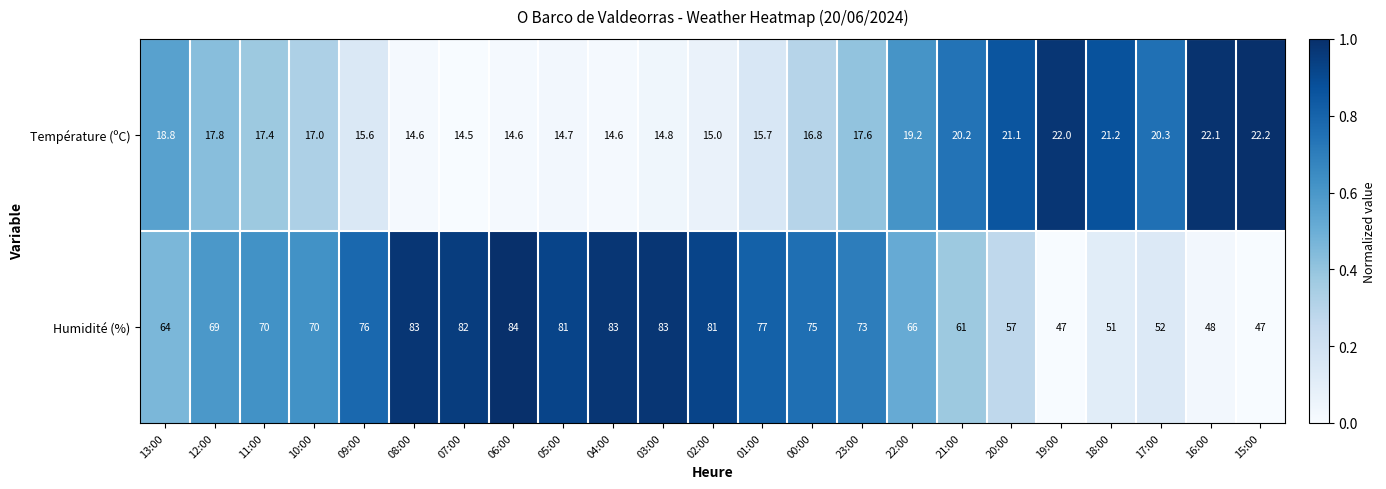

Is it true that Température (ºC) equals 14.6 at 04:00?

True